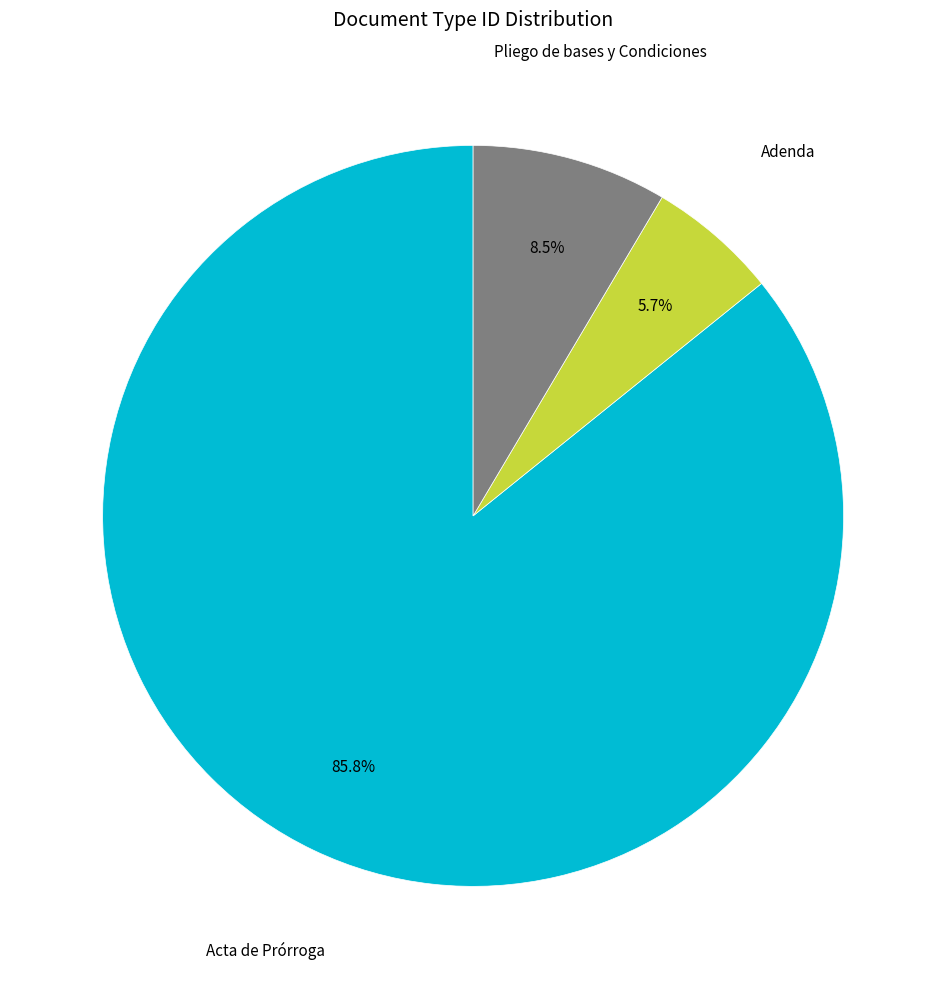

How many segments does this pie chart have?

3